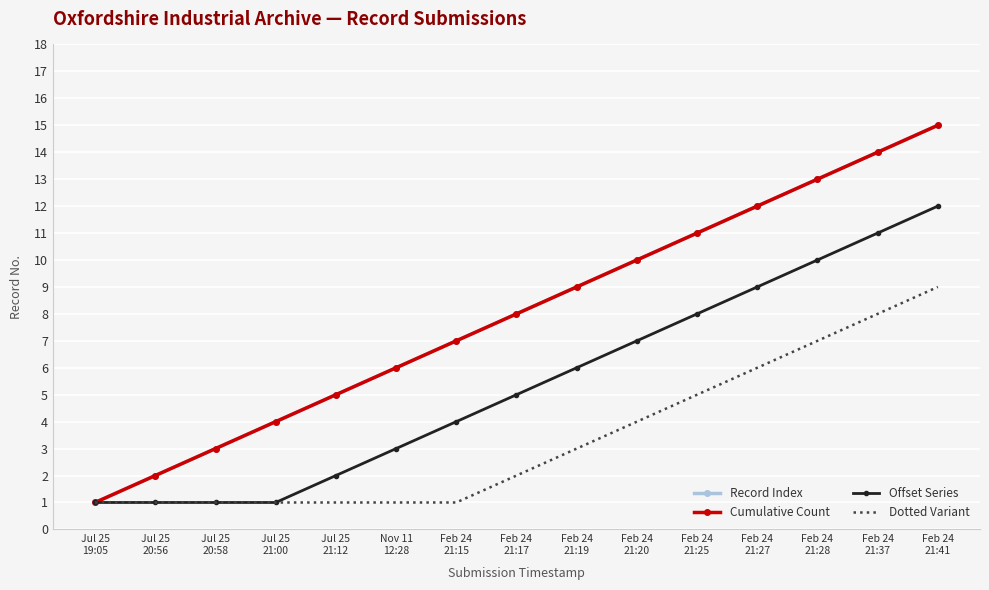

True or false: Dotted Variant and Cumulative Count cross at least once.

False